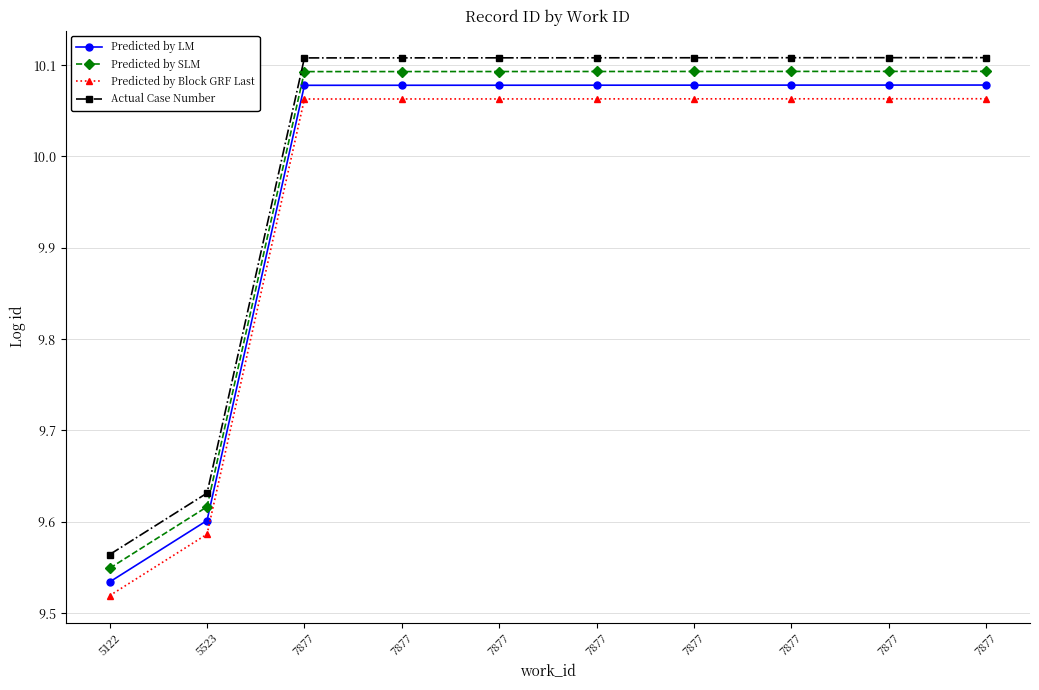

Is it true that Predicted by Block GRF Last equals 13.1 at 7877?

False